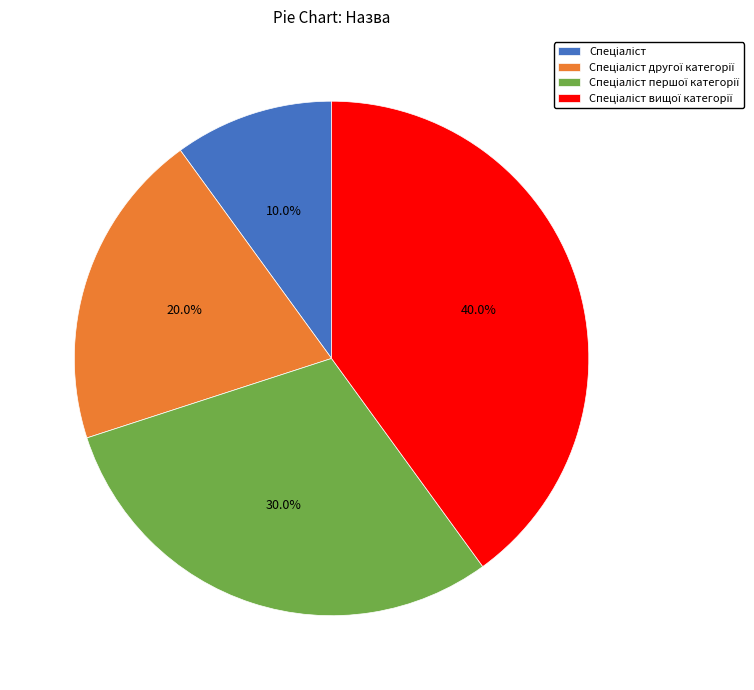

Is there a majority slice in this chart?

No